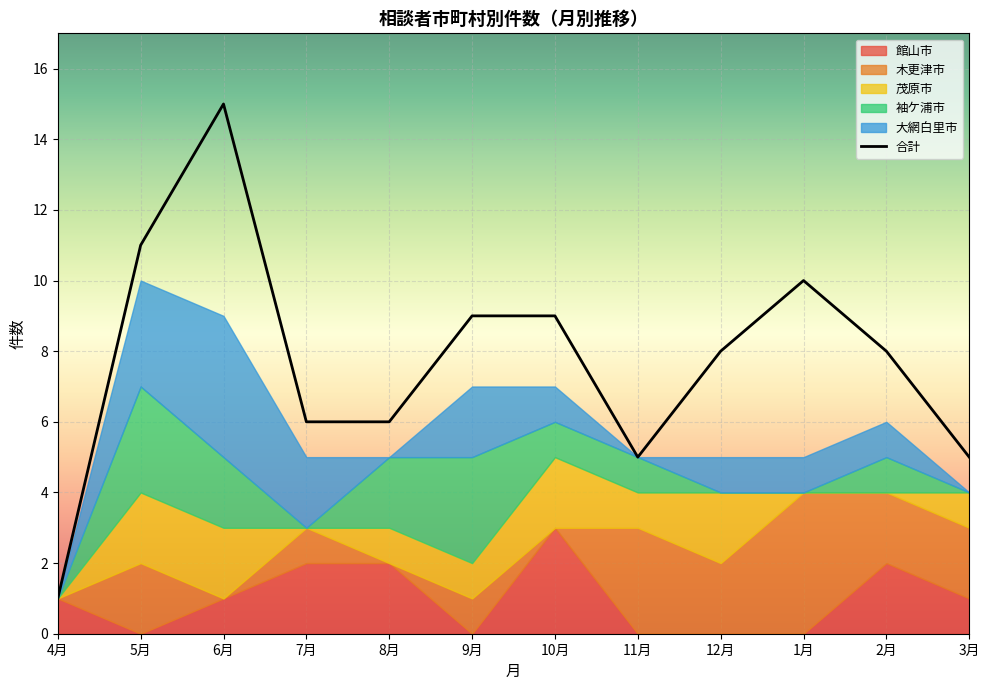

What is the label of the 4th point from the left?

7月